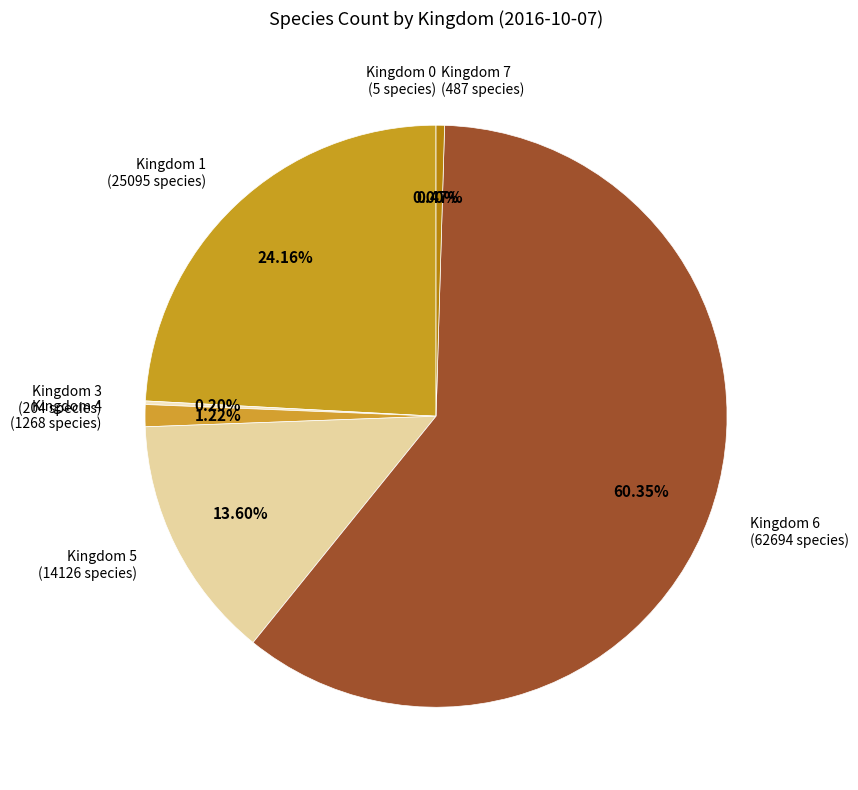

Which has a higher value, Kingdom 5 or Kingdom 7?

Kingdom 5